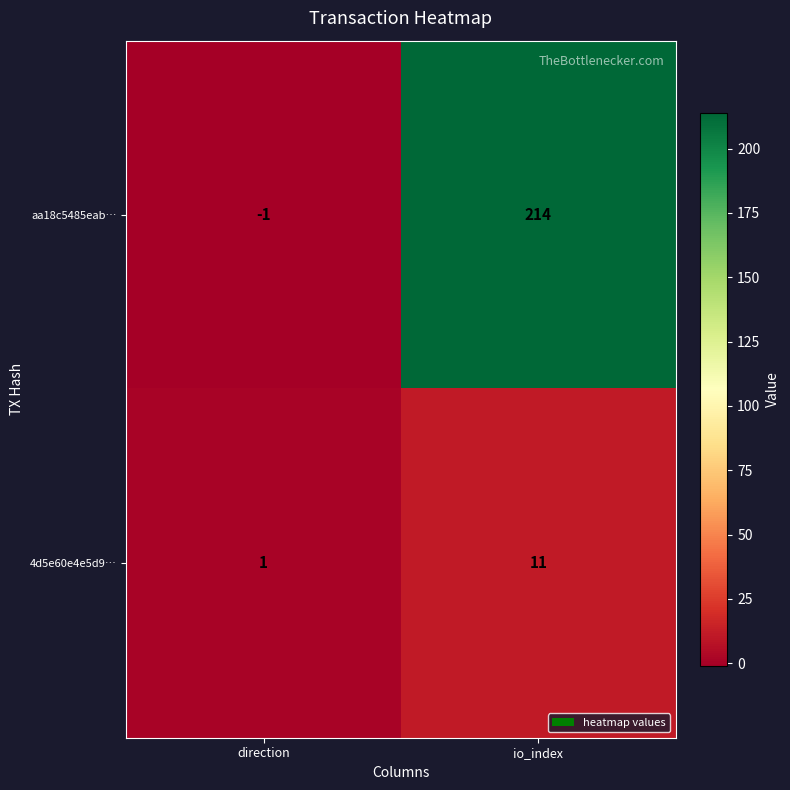

At which label is 4d5e60e4e5d9… closest to 6?

direction